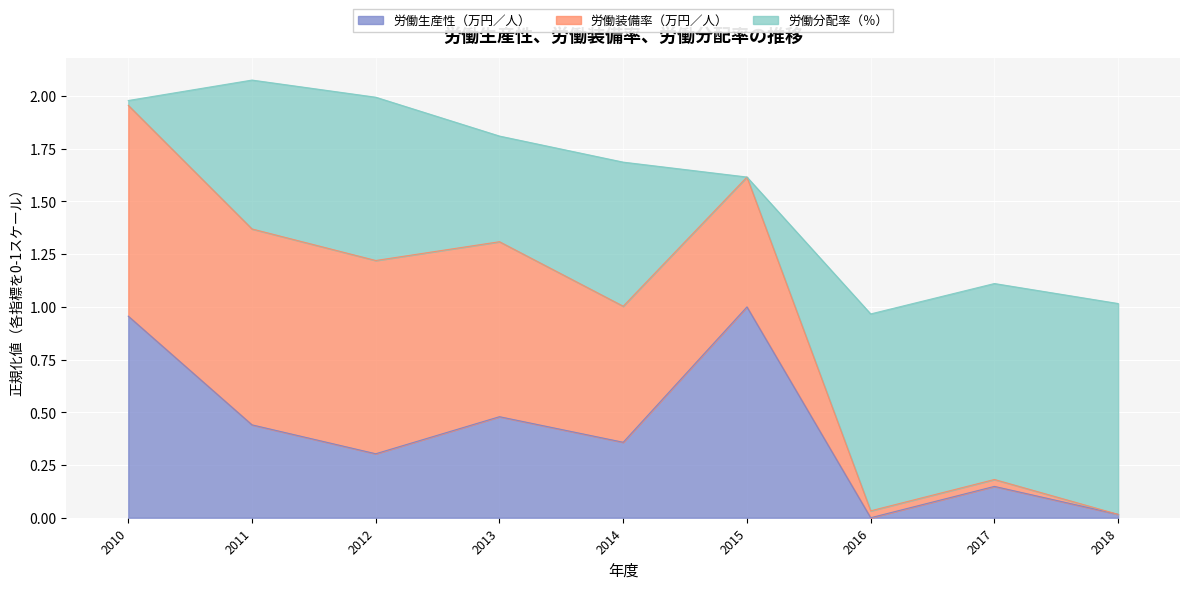

What is the difference between the maximum and minimum values in the 労働装備率（万円／人） series?

1.1